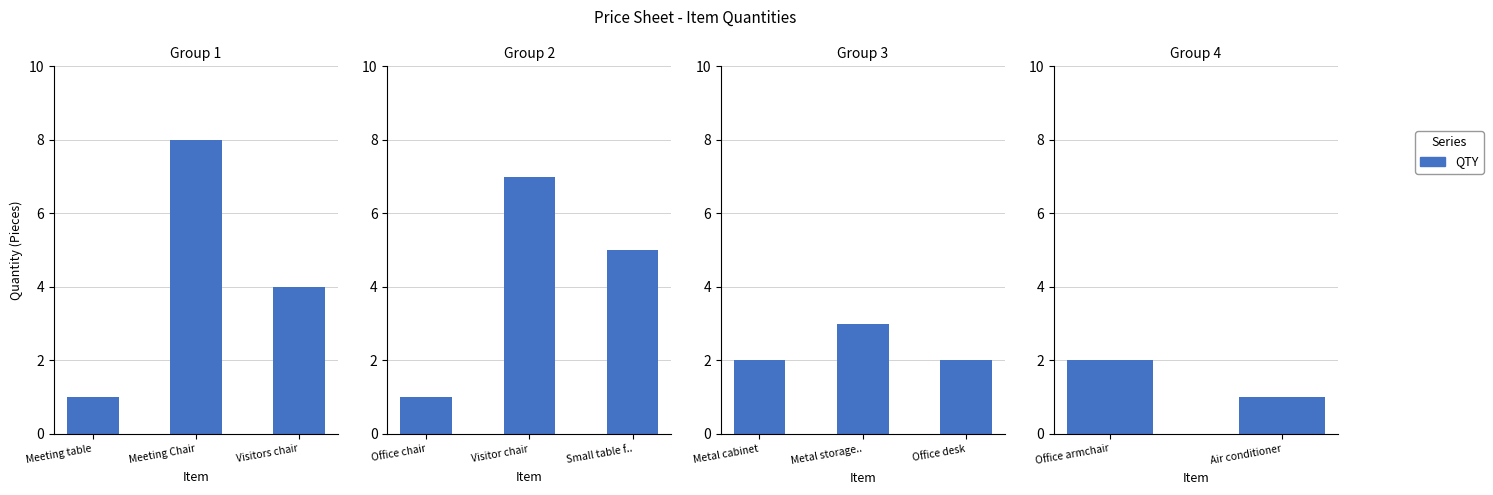

Does the chart contain any negative values?

No